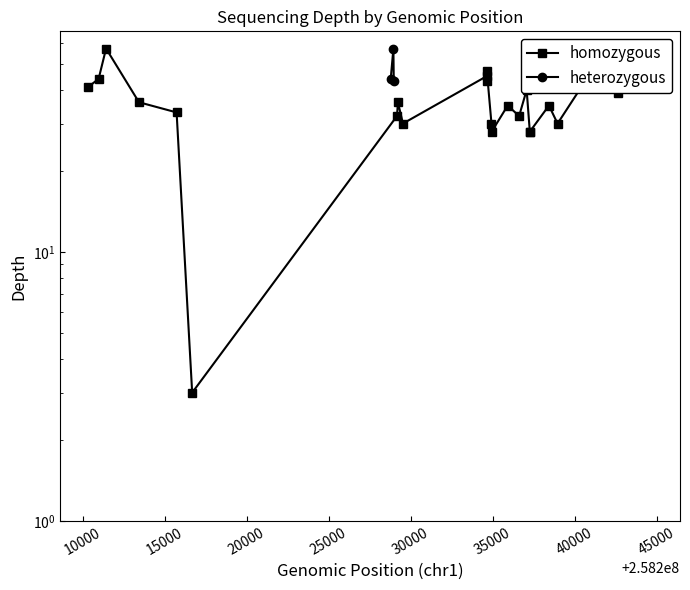

What is the difference between the second highest and minimum values?

46